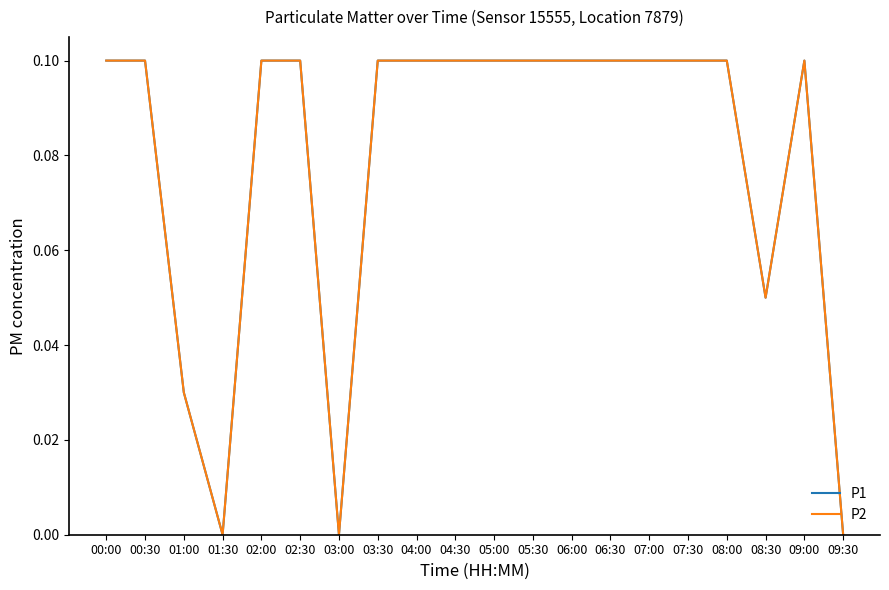

Does the chart have visible grid lines?

No